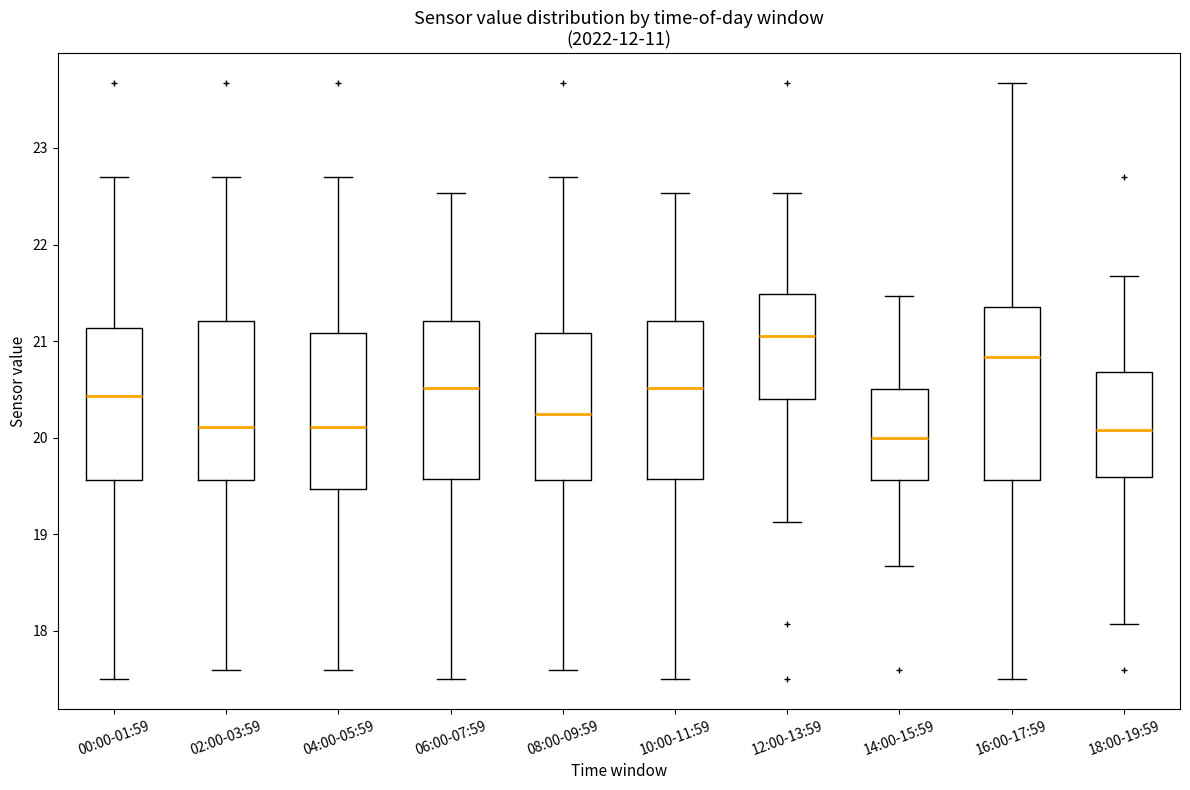

Which box has the highest median line?

12:00-13:59